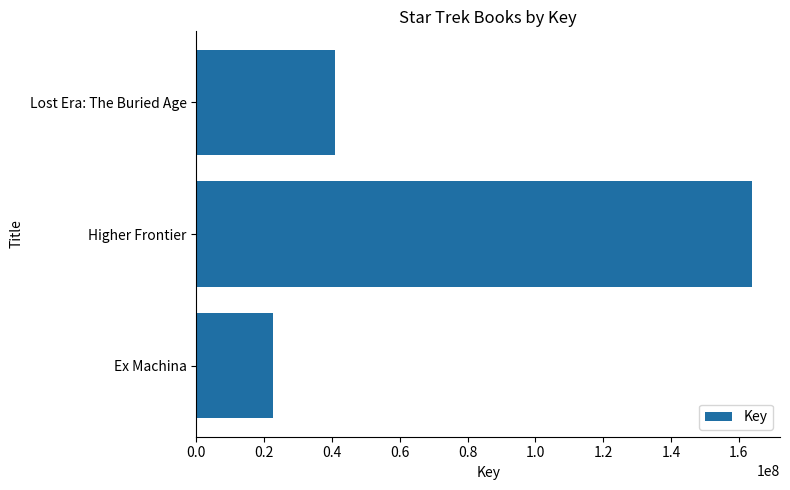

What is the change in value from Higher Frontier to Lost Era: The Buried Age?

-122970763